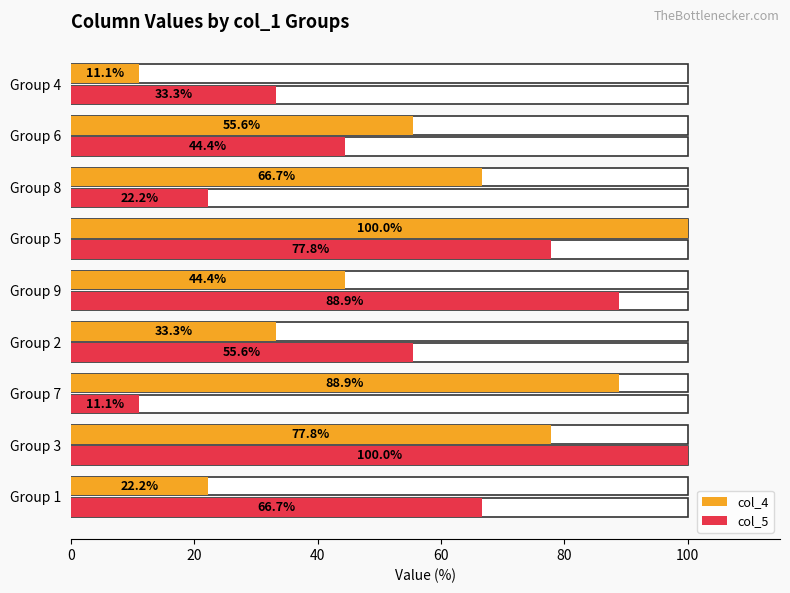

Reading left to right, transcribe all the data shown in this chart.

col_4: 22.2	77.8	88.9	33.3	44.4	100.0	66.7	55.6	11.1
col_5: 66.7	100.0	11.1	55.6	88.9	77.8	22.2	44.4	33.3